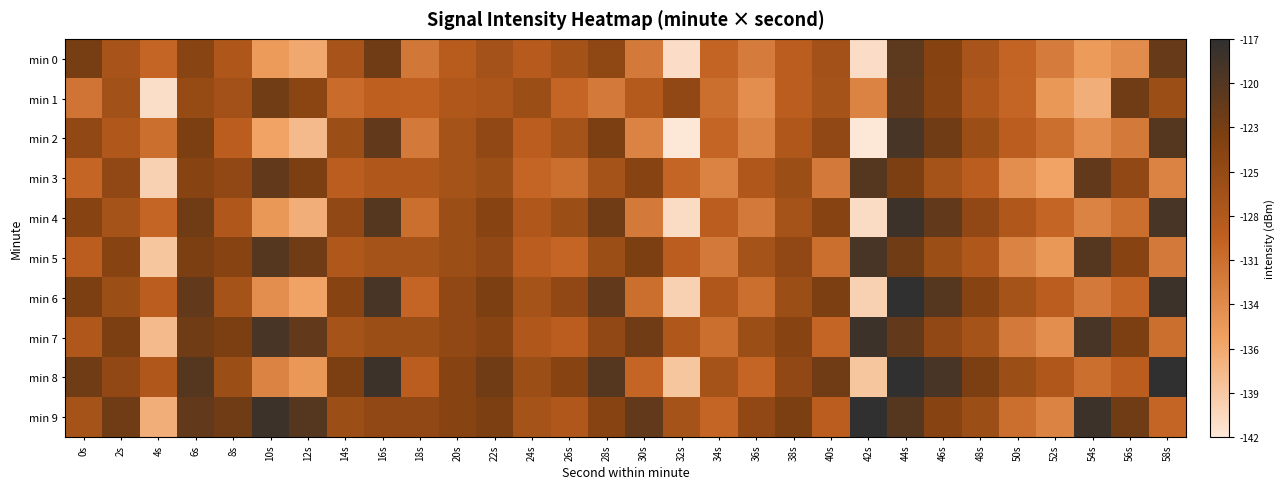

Which series has the largest range (max minus min)?

min 2